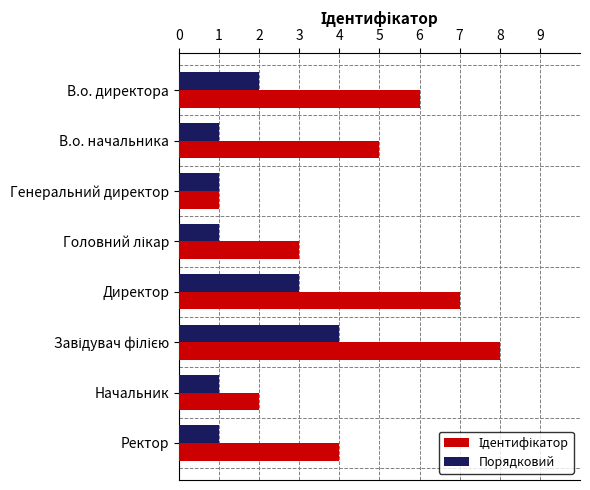

What is the total value across all series at В.о. начальника?

6